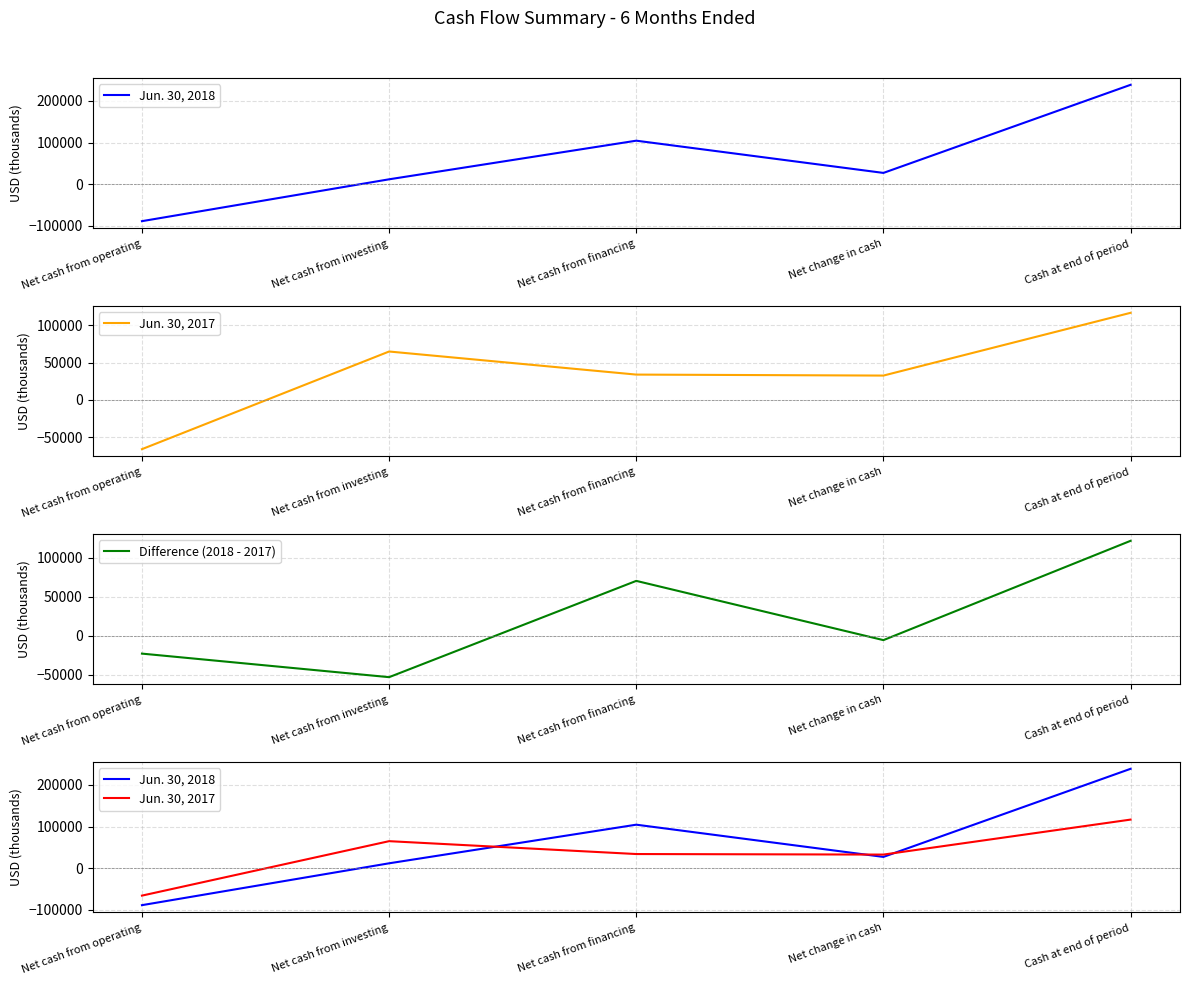

Which series ends up on top after the final intersection of Difference (2018 - 2017) and Jun. 30, 2018?

Jun. 30, 2018